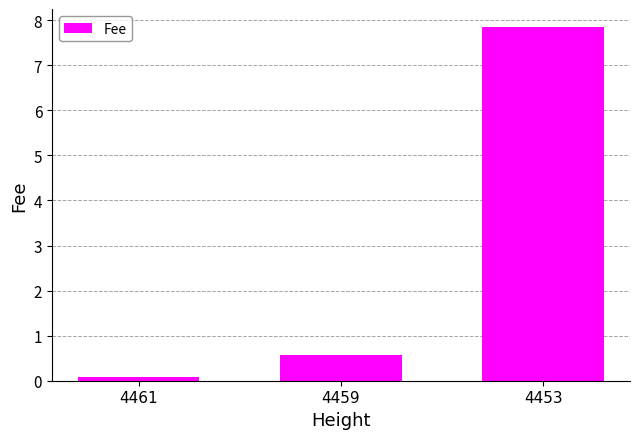

Reading left to right, transcribe all the data shown in this chart.

4461=0.1	4459=0.6	4453=7.9